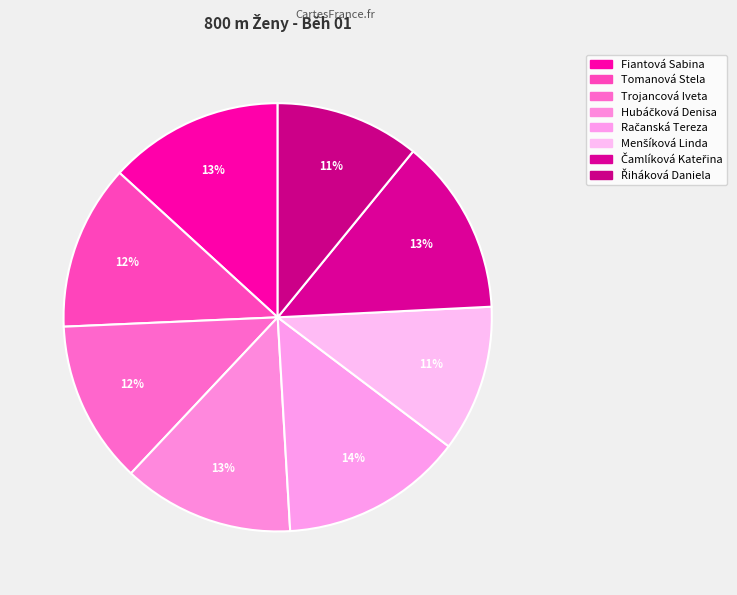

True or false: Hubáčková Denisa accounts for 13% of the total.

True